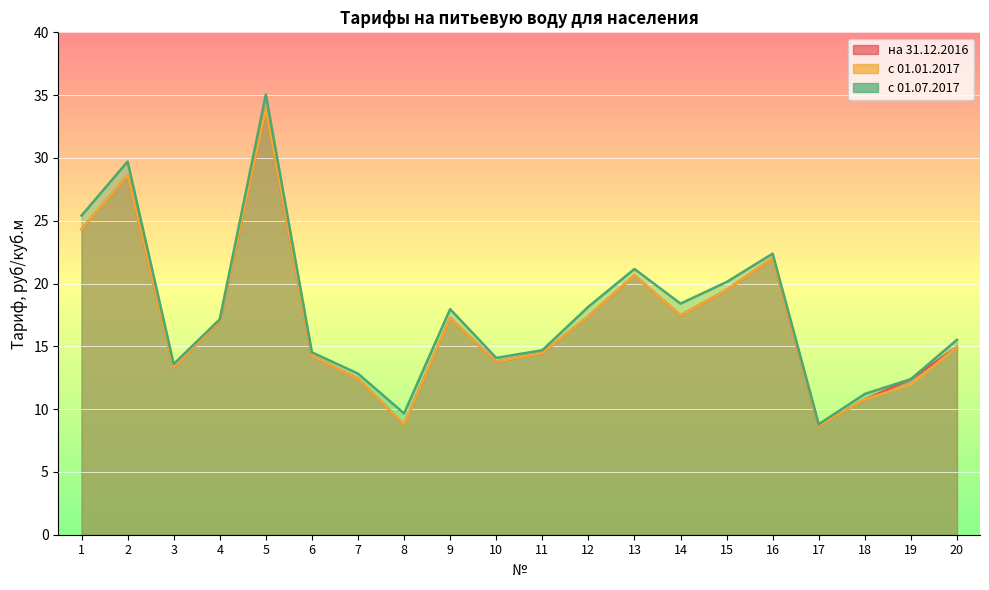

At which category is the sum across all series the highest?

5